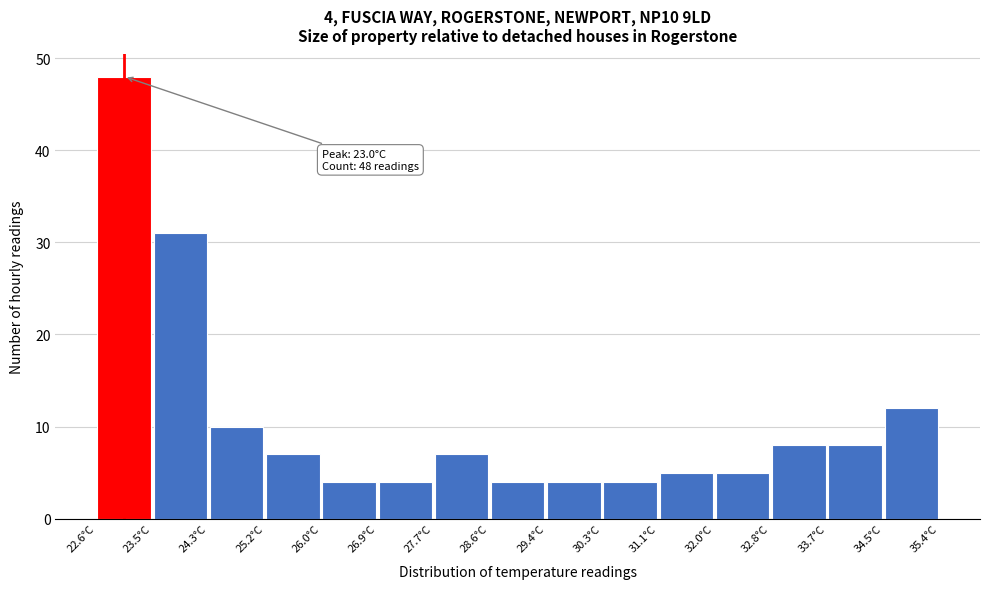

Which range on the x-axis has the tallest bar?

22.6 to 23.5